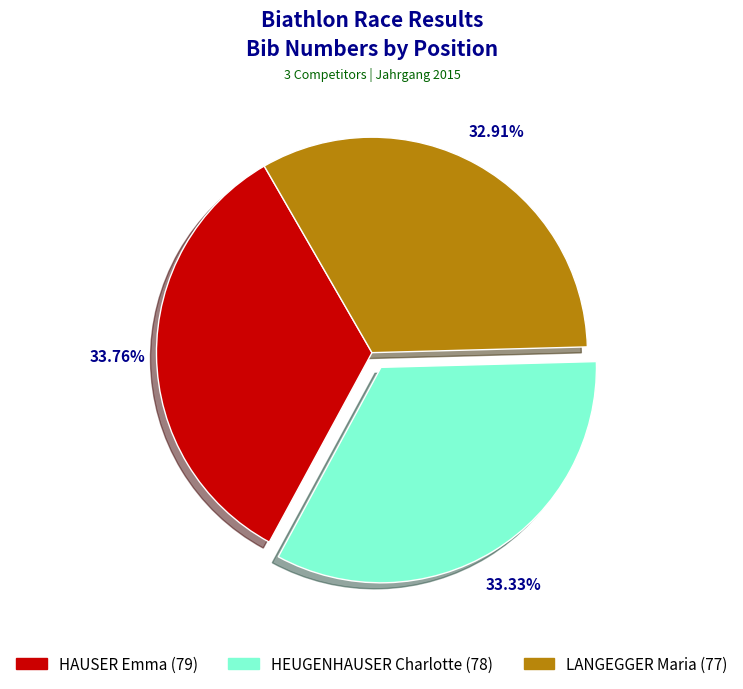

Does any single category account for the majority?

No